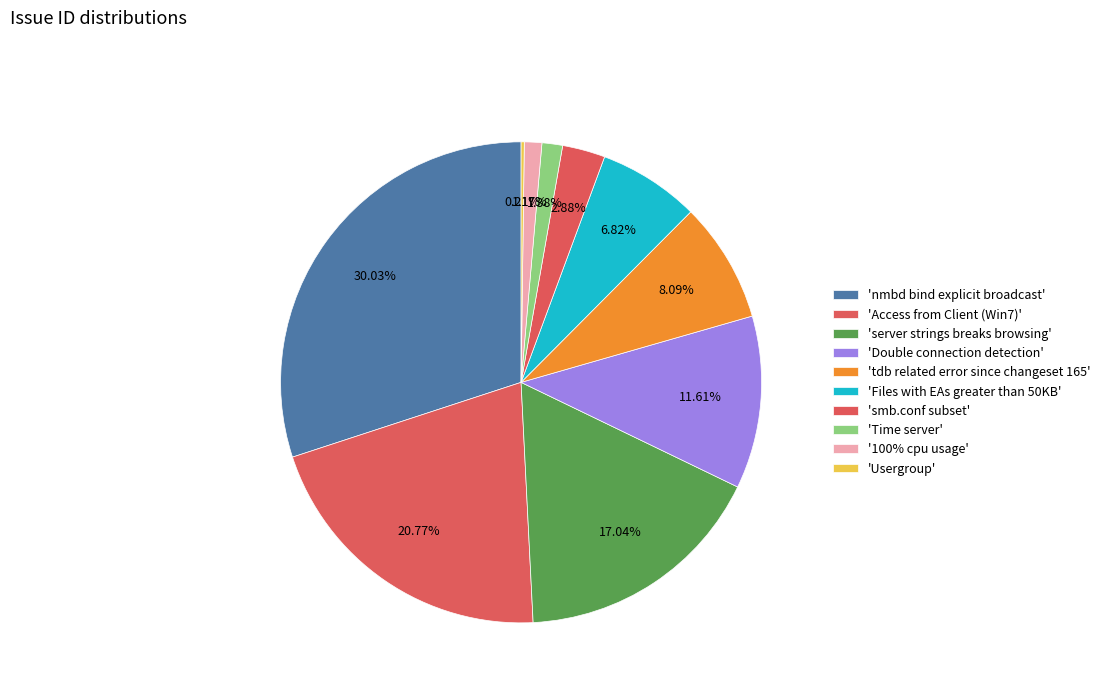

Which category has the biggest portion of the pie?

nmbd bind explicit broadcast